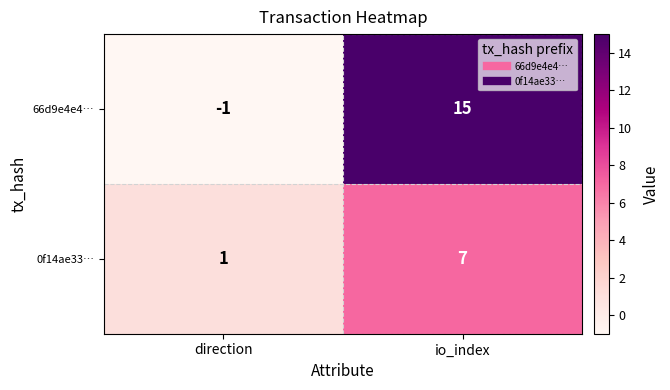

The value of 0f14ae33… at io_index is 12. True or false?

False